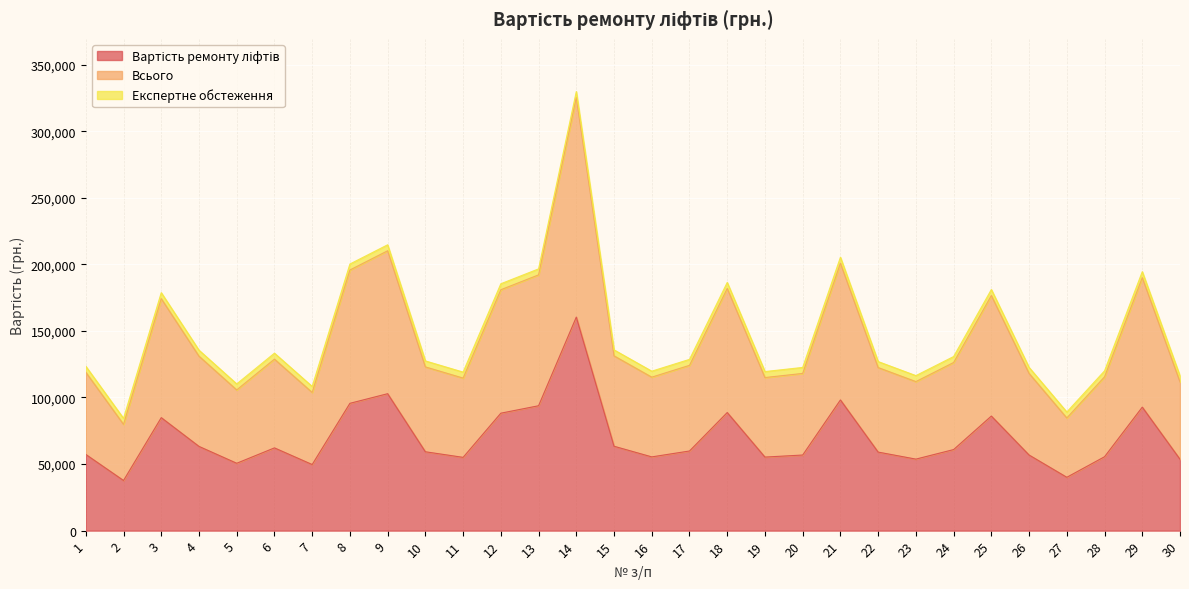

What is the average value of the Вартість ремонту ліфтів series?

69888.0